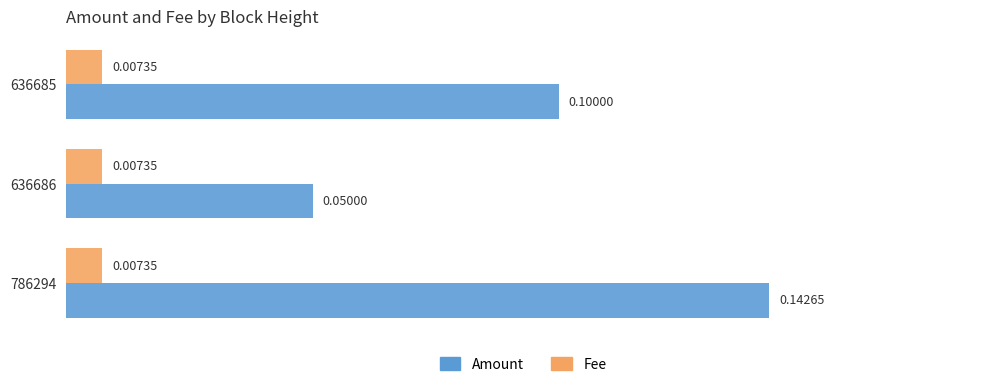

Which series has the largest total across all categories?

Amount